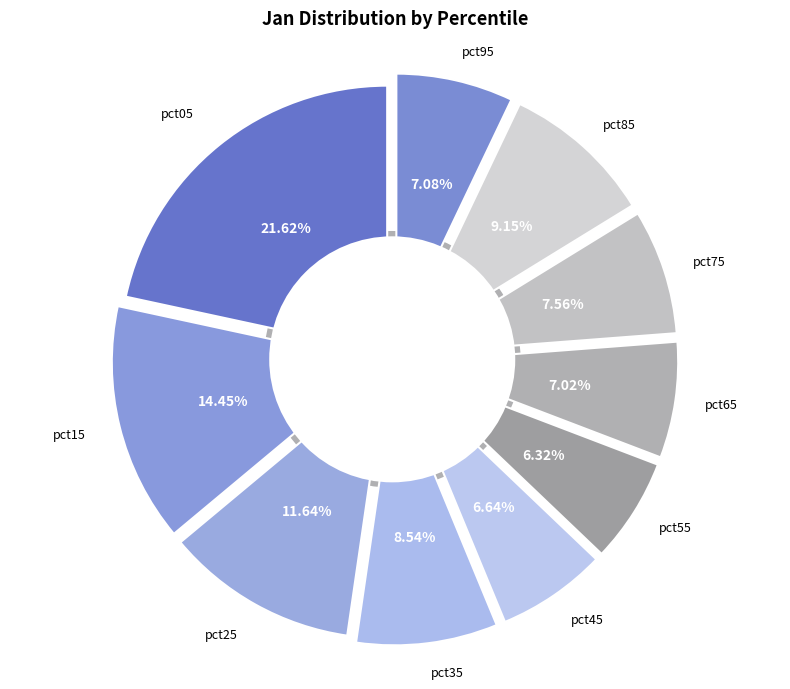

How many segments does this pie chart have?

10